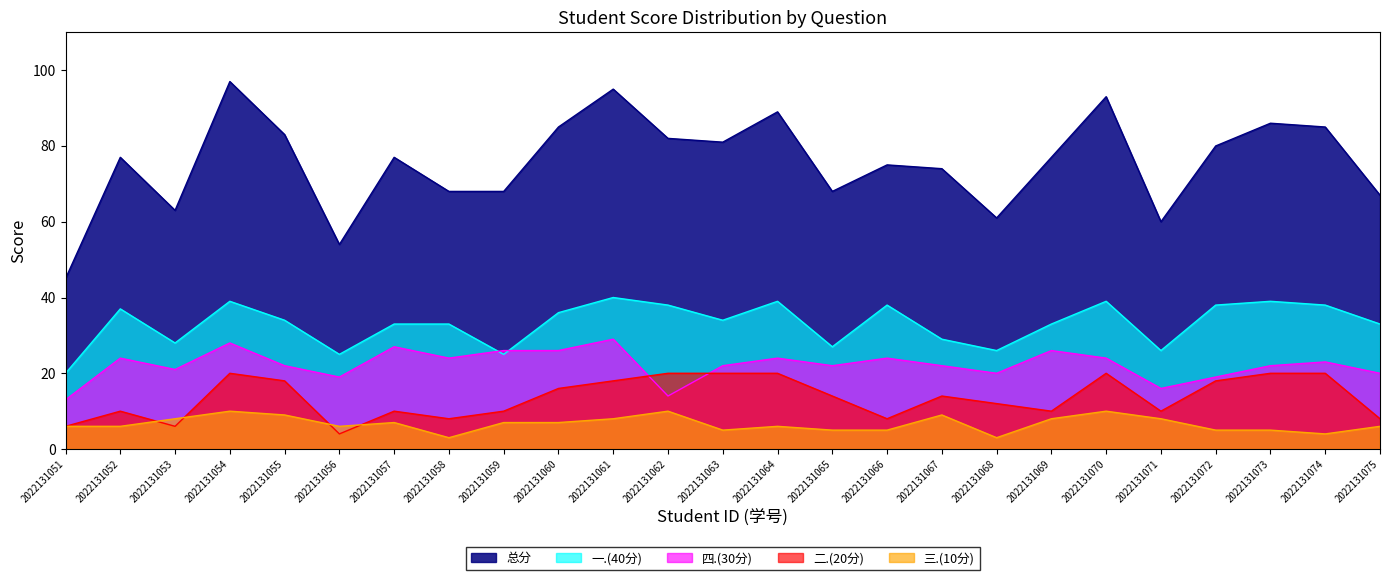

How many data points does each series have?

25